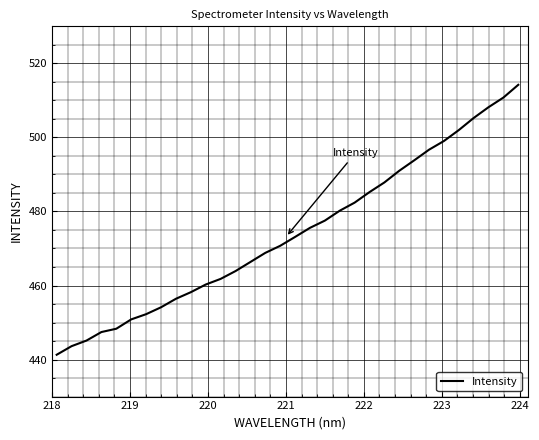

What is the greatest value displayed?

514.2